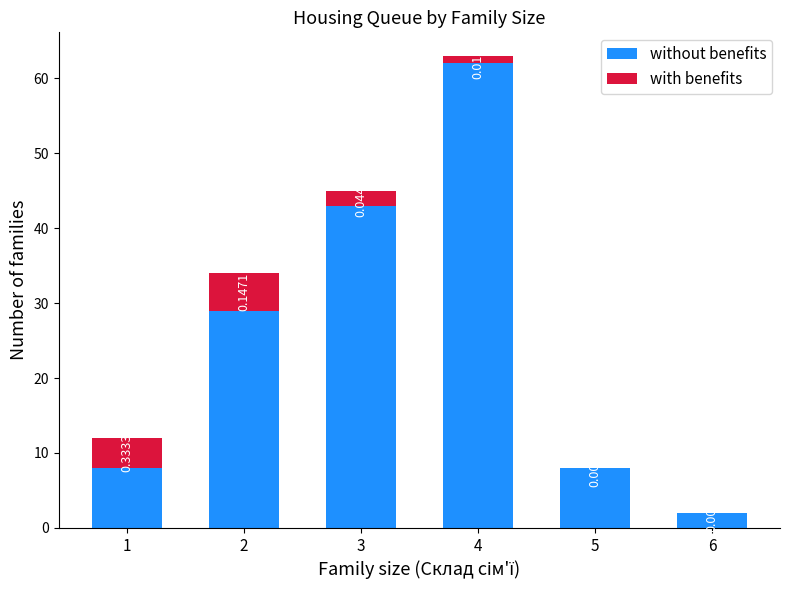

At which category is the sum across all series the highest?

4